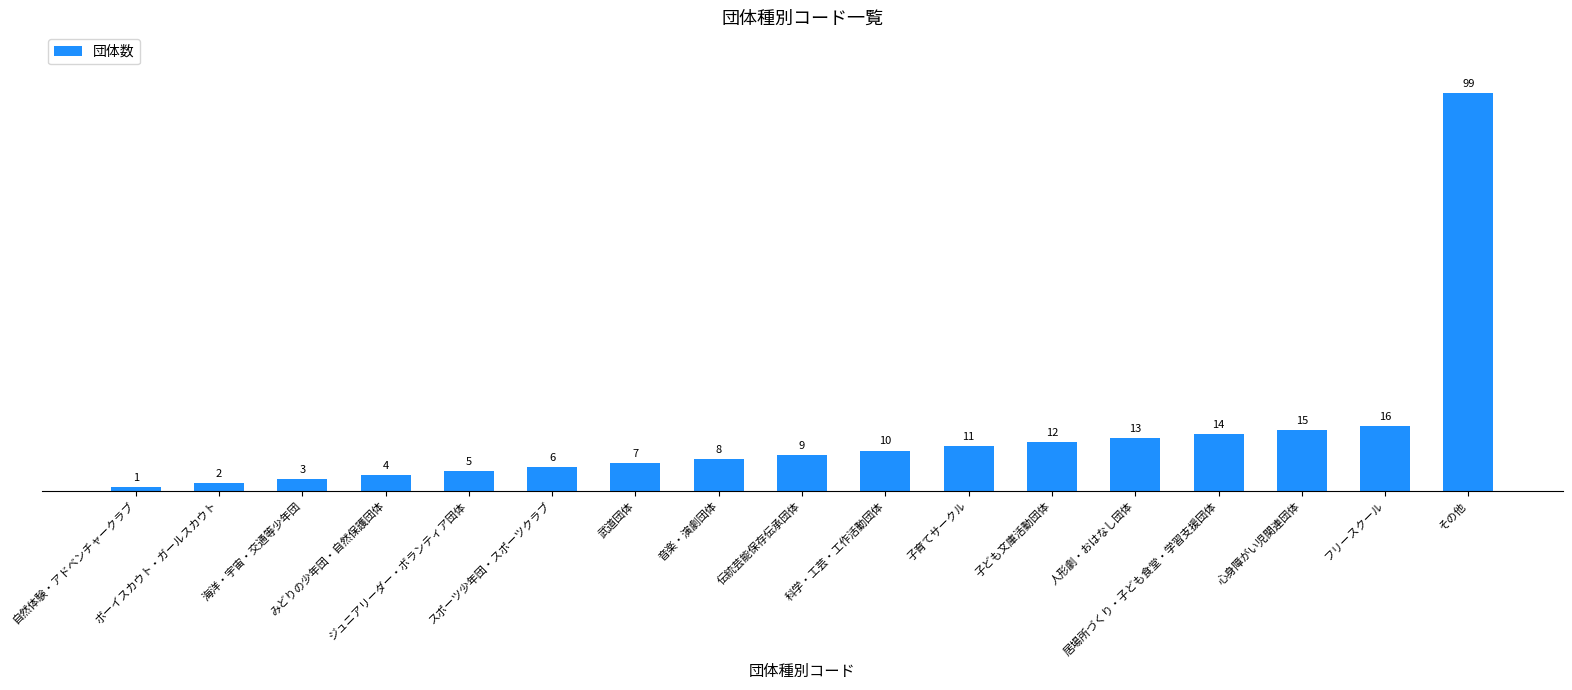

Reading left to right, what are all the values shown in this chart?

1	2	3	4	5	6	7	8	9	10	11	12	13	14	15	16	99